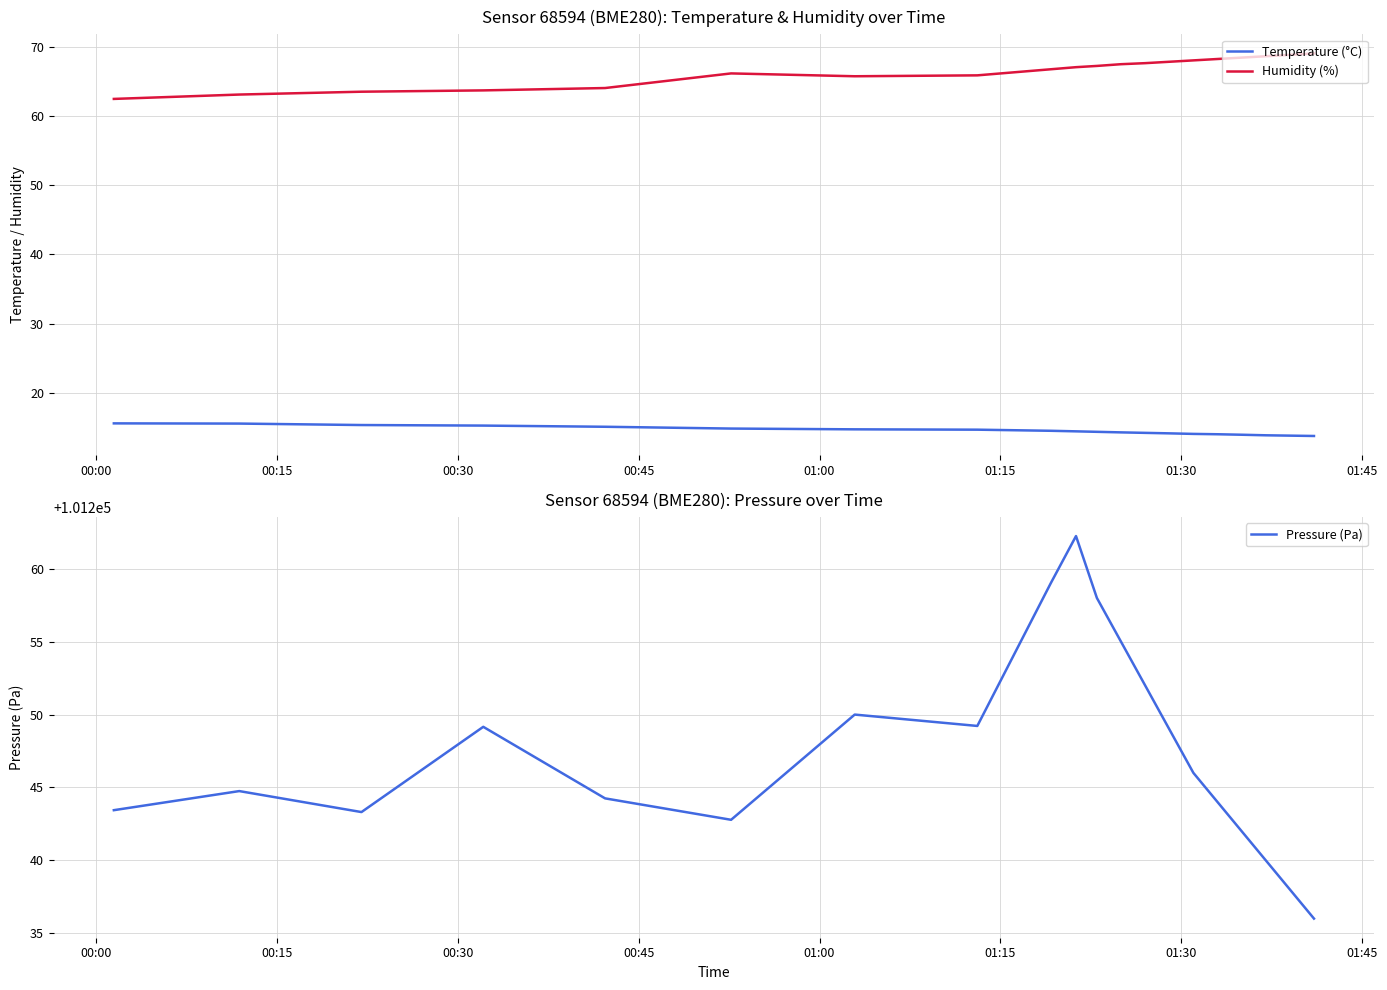

True or false: Temperature (°C) and Humidity (%) cross at least once.

False